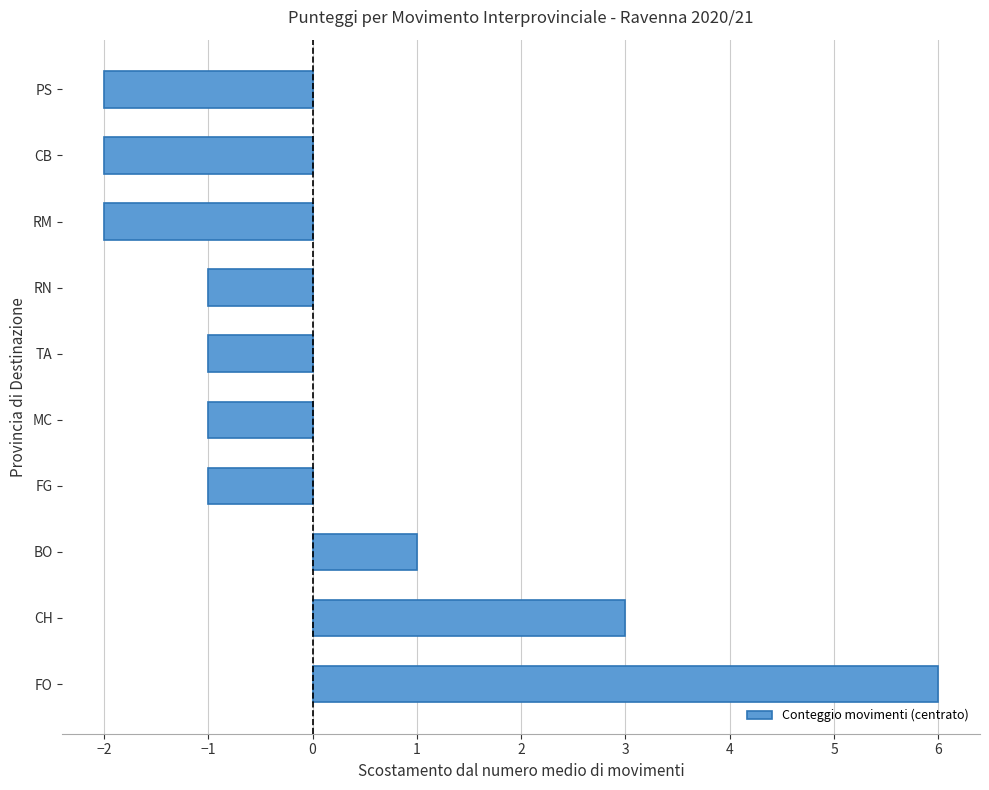

How many values are below -1?

3